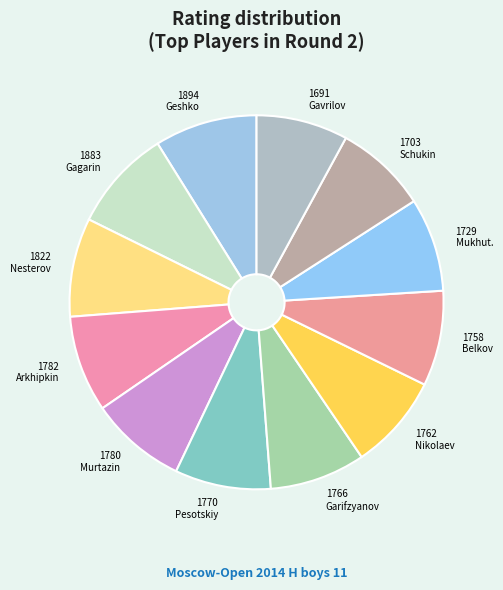

True or false: 1782 Arkhipkin accounts for 8% of the total.

True